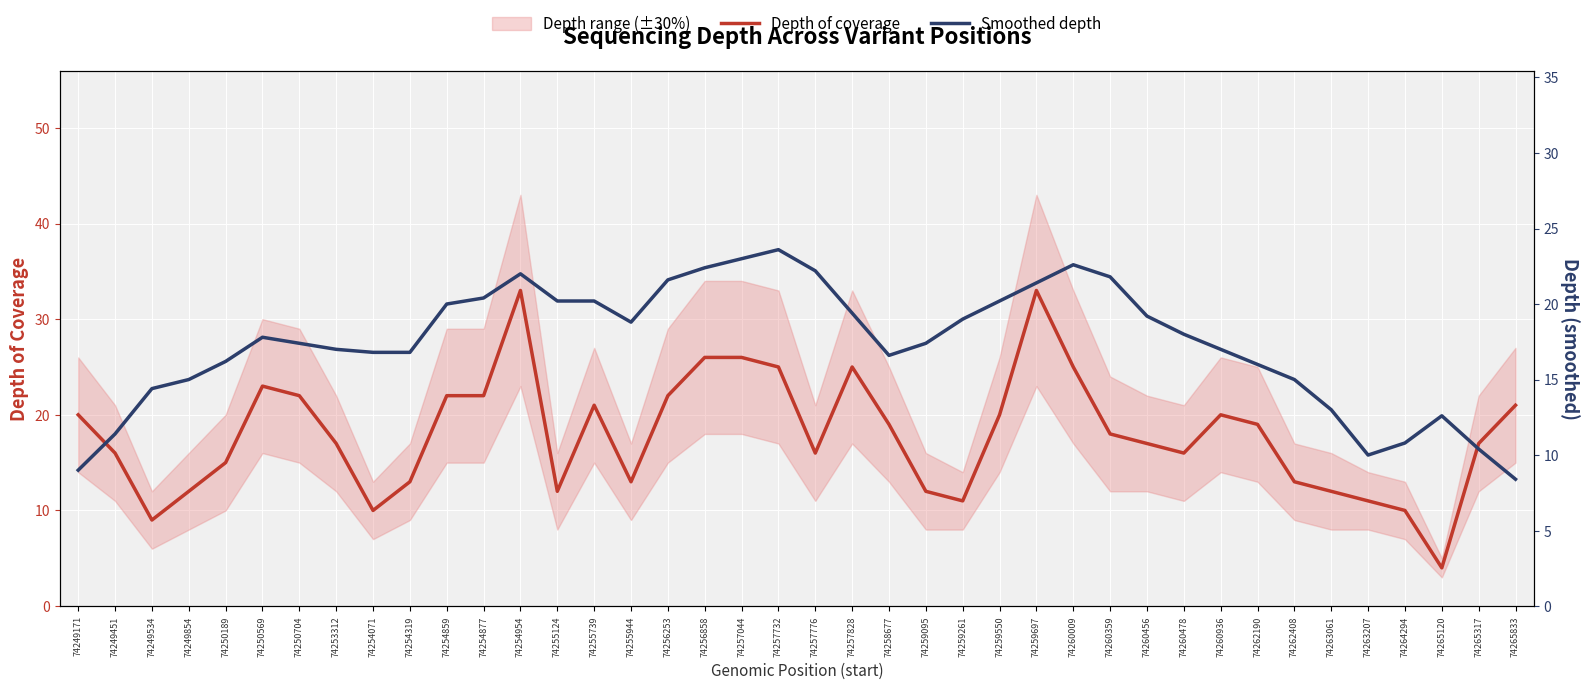

How many values in the Depth of coverage series exceed 18?

19